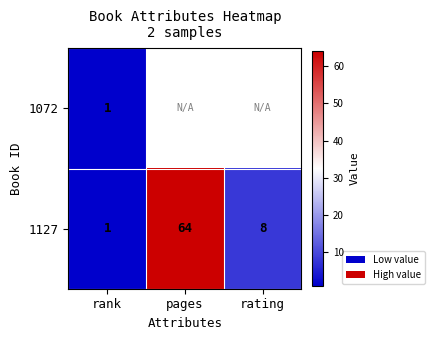

What is the total value across all series at rank?

2